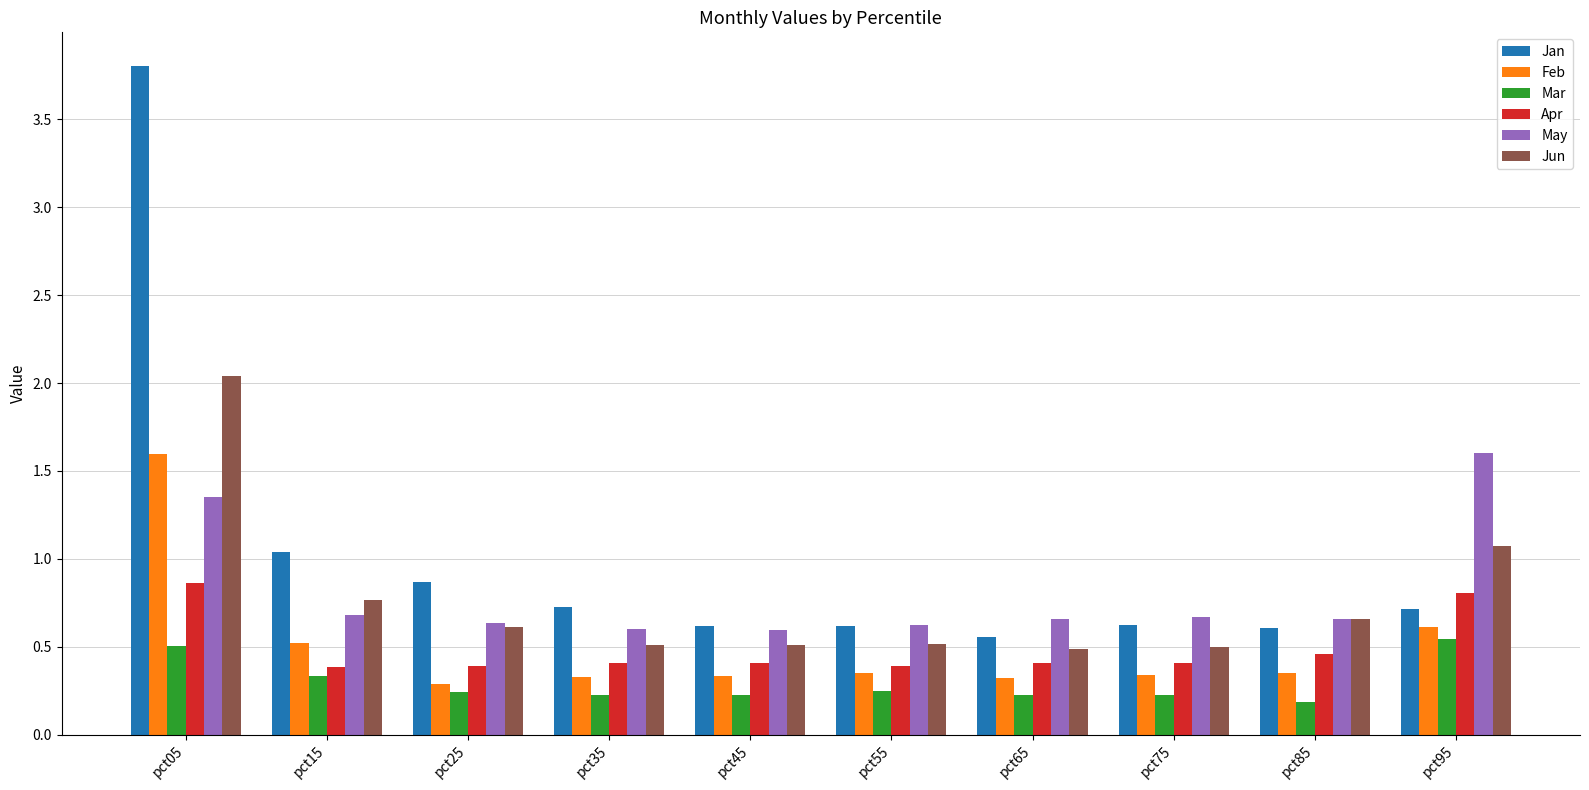

At which category is the sum across all series the highest?

pct05